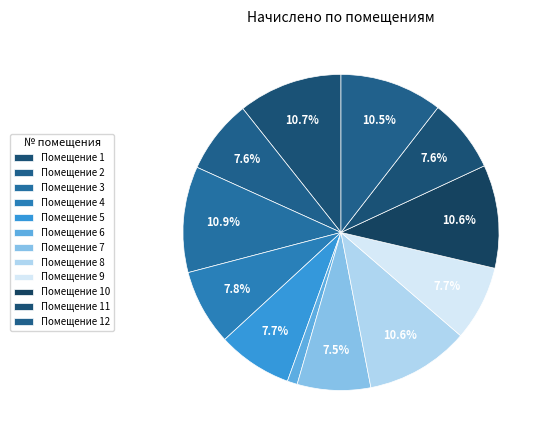

How many segments does this pie chart have?

12